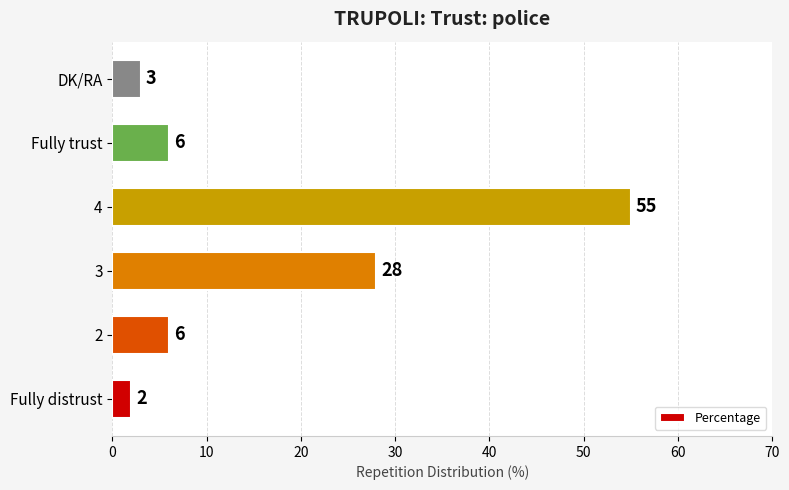

Reading bottom to top, list all the values displayed in this chart.

Fully distrust=2	2=6	3=28	4=55	Fully trust=6	DK/RA=3